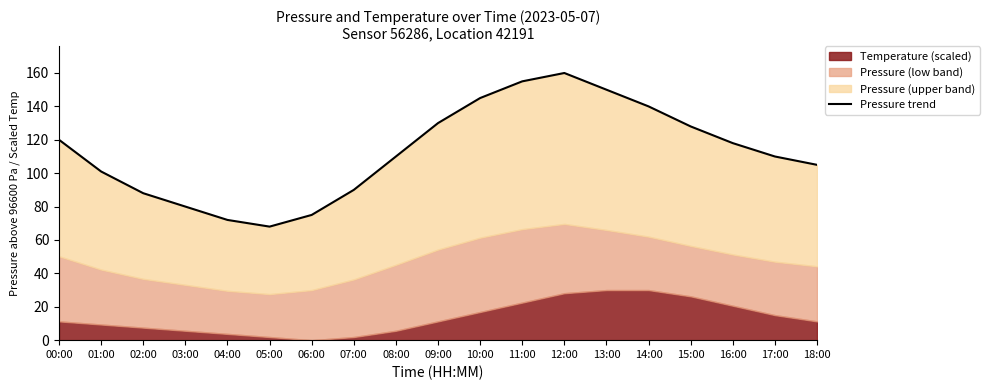

What is the difference between the maximum and minimum values?

92